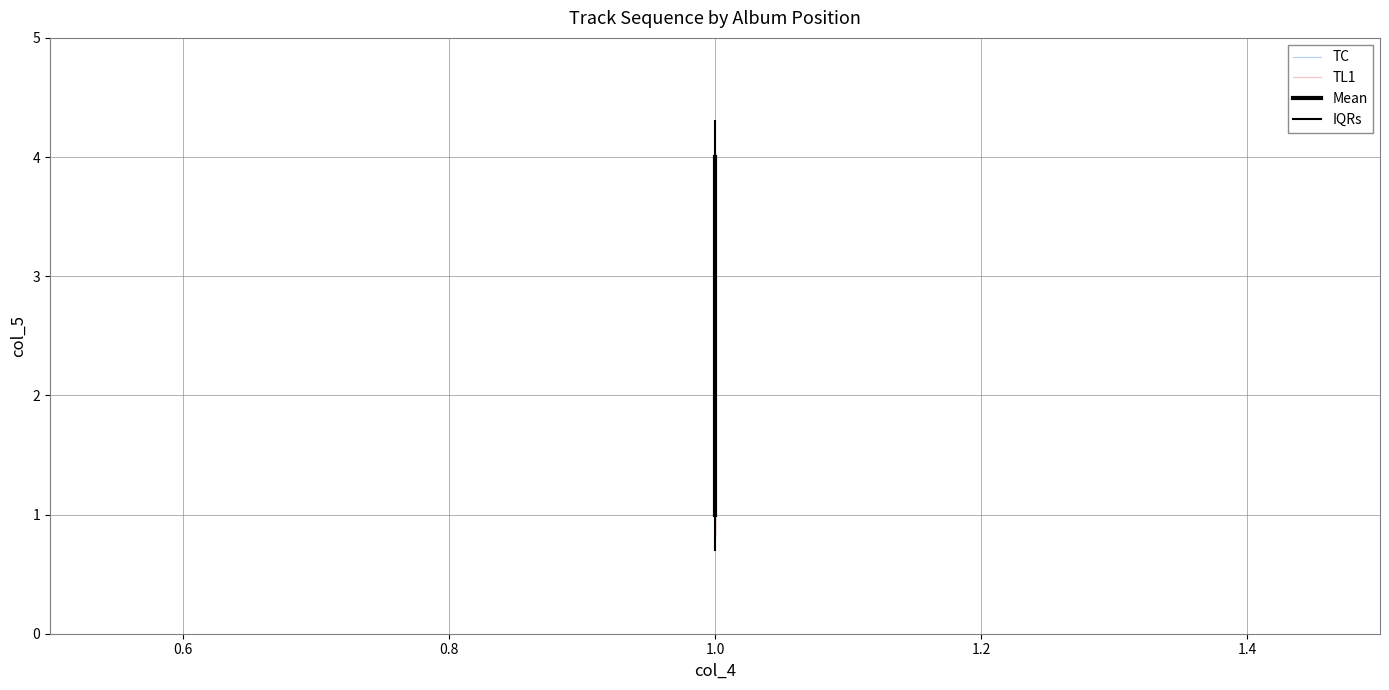

At 1.0, list the series in order from largest to smallest.

IQRs, Mean, TC, TL1